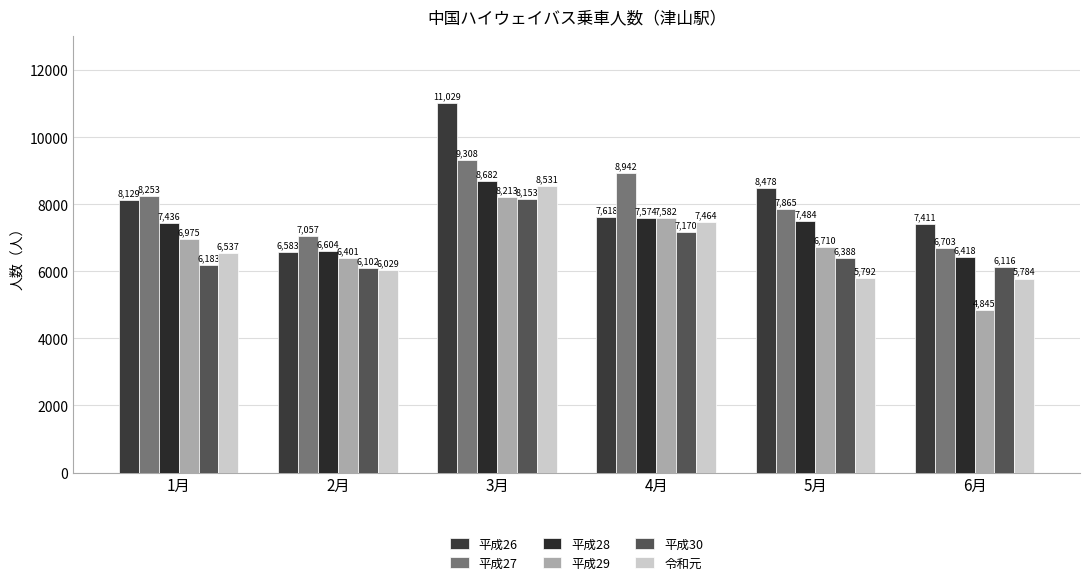

What is the approximate value of 平成27 at 4月, to the nearest 100?

8900